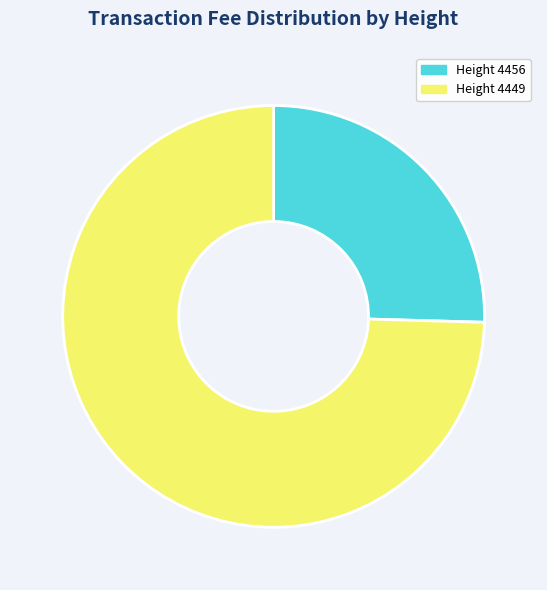

What is the smallest slice in the pie chart?

Height 4456